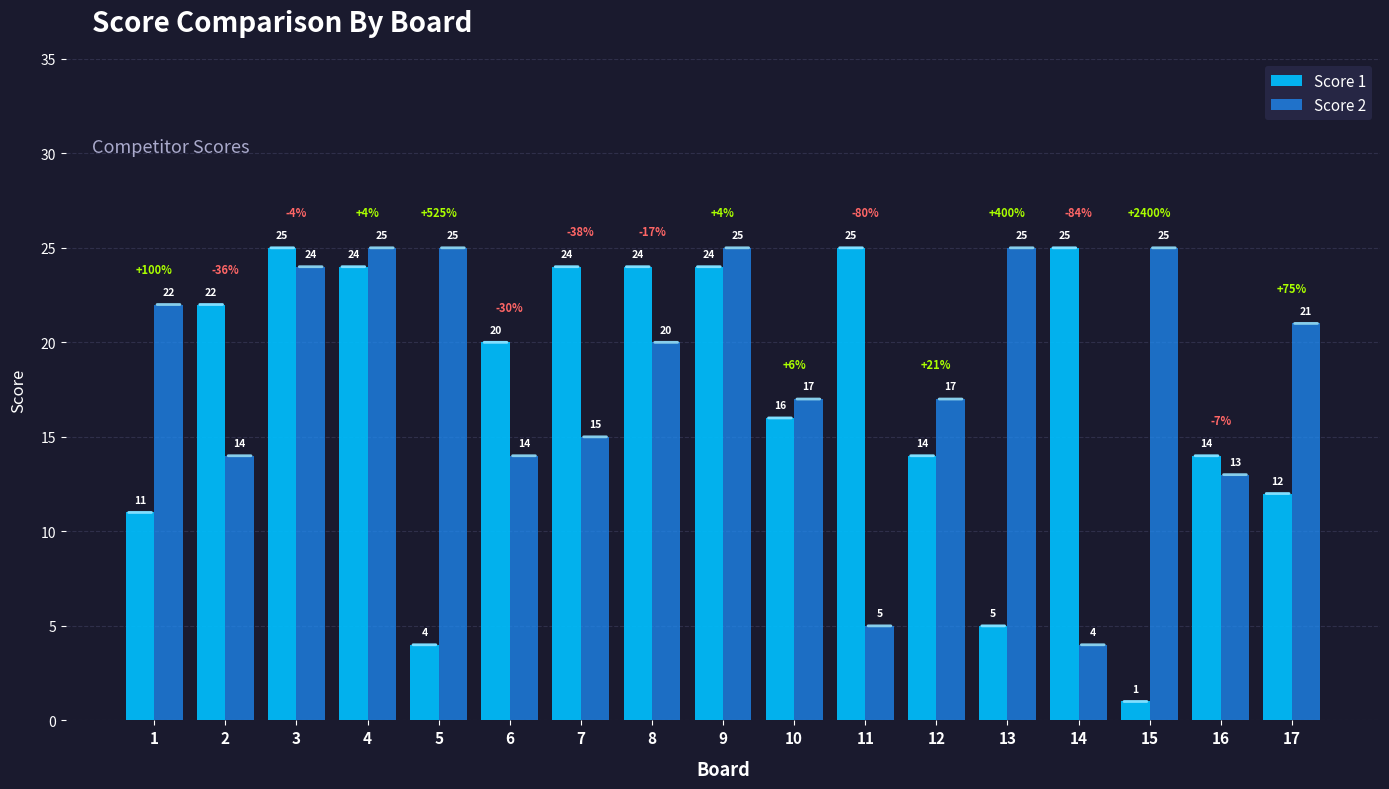

Is it true that Score 2 equals 11 at 17?

False